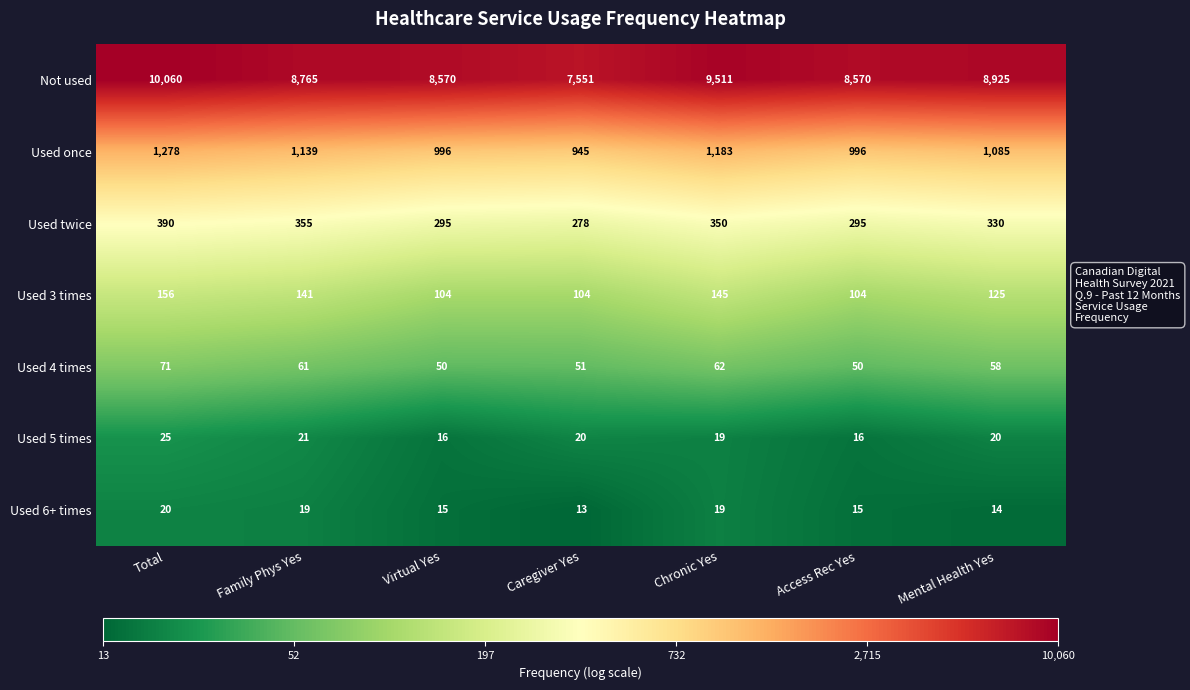

Rank the series by their maximum value, from lowest to highest.

Used 6+ times, Used 5 times, Used 4 times, Used 3 times, Used twice, Used once, Not used